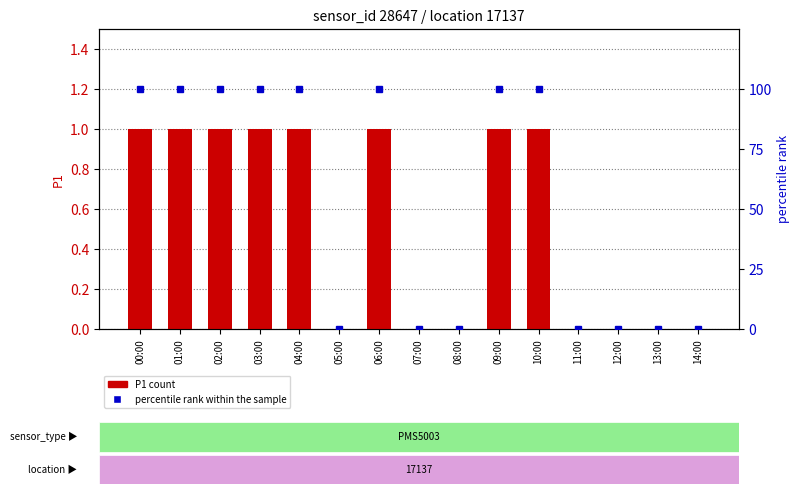

Reading left to right, list all the values displayed in this chart.

P1: 1	1	1	1	1	0	1	0	0	1	1	0	0	0	0
percentile rank within the sample: 100	100	100	100	100	0	100	0	0	100	100	0	0	0	0